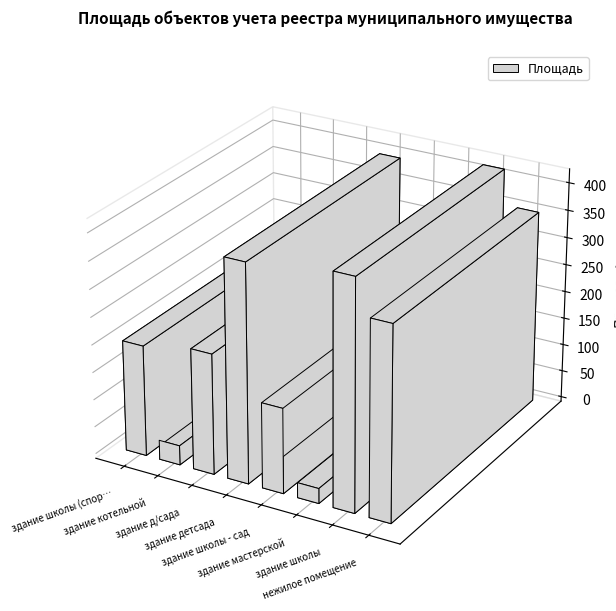

Is it true that the value at здание школы - сад is 235.0?

False